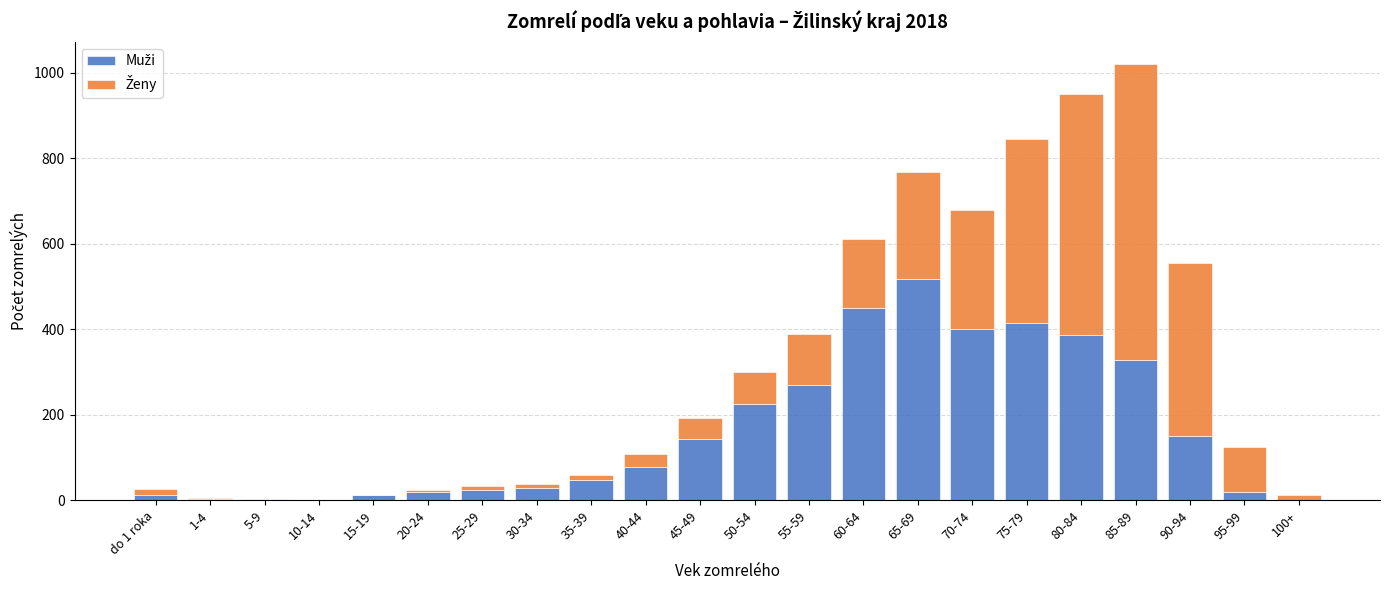

At which category is the sum across all series the highest?

85-89